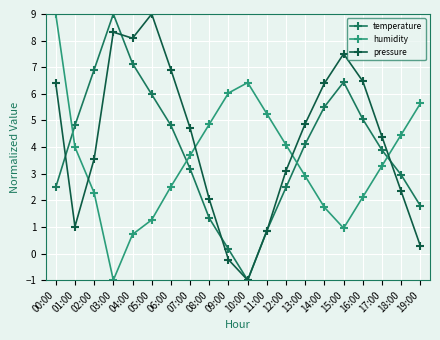

How many series are shown in this chart?

3